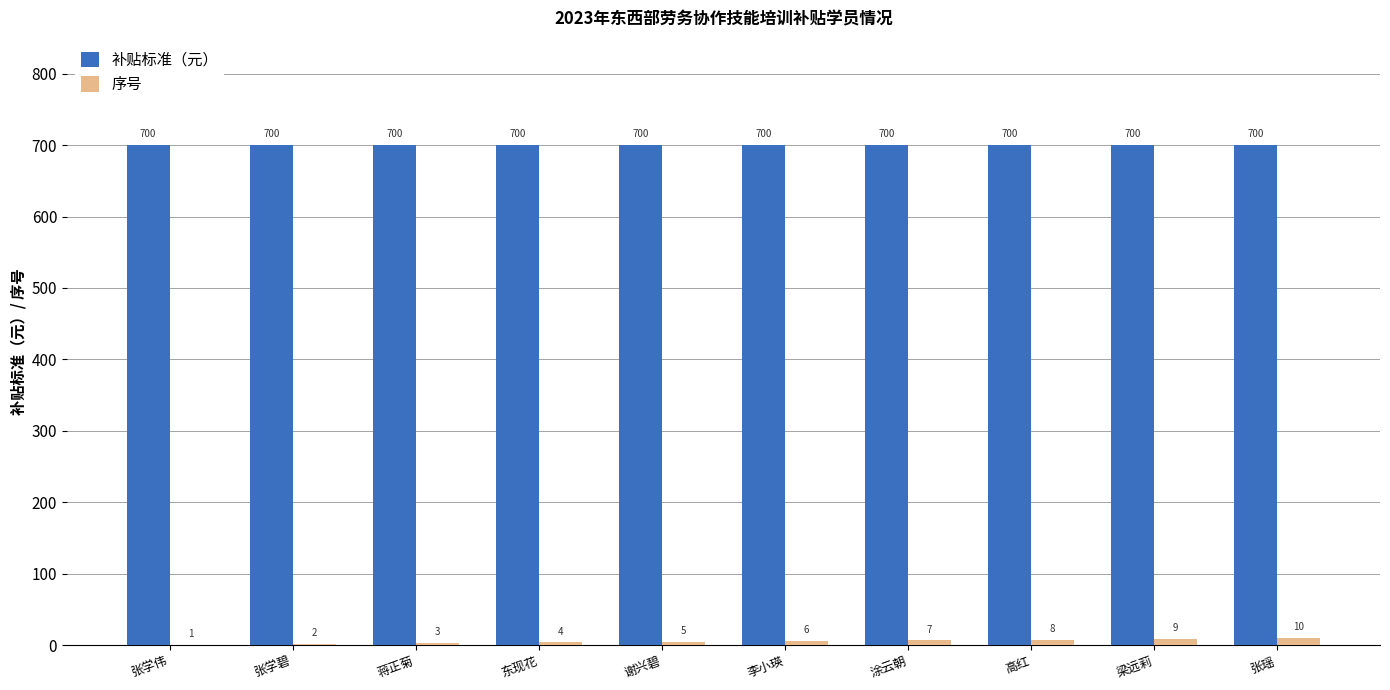

Which series has the largest total across all categories?

补贴标准（元）